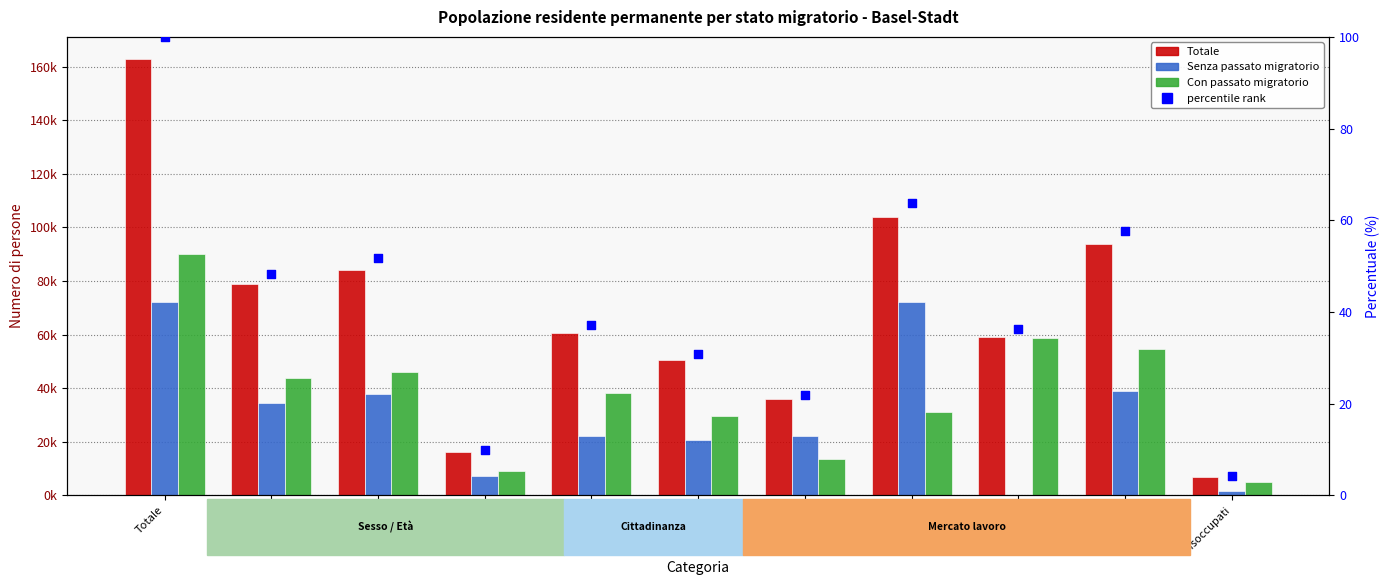

What are all the series names shown in the legend?

Totale, Senza passato migratorio, Con passato migratorio, percentile rank